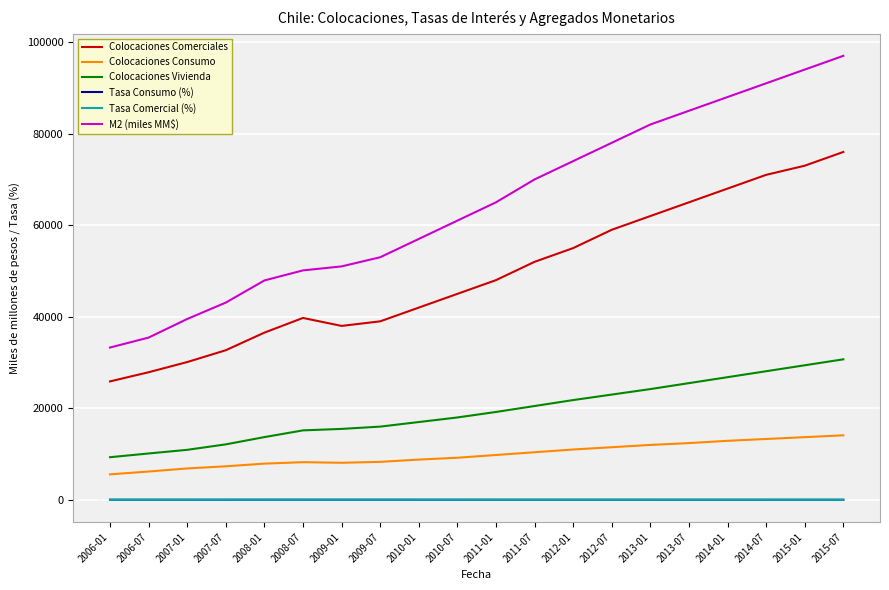

What position from the left is 2008-07?

6